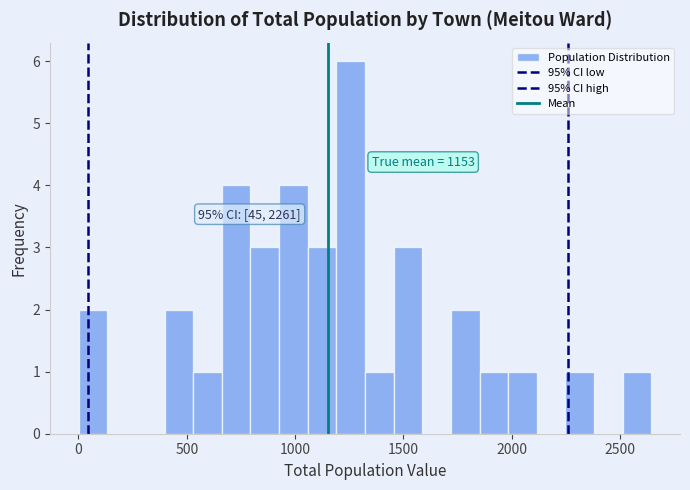

Around what value on the x-axis is the tallest bar? Give the approximate position of its centre, as read against the axis.

1250